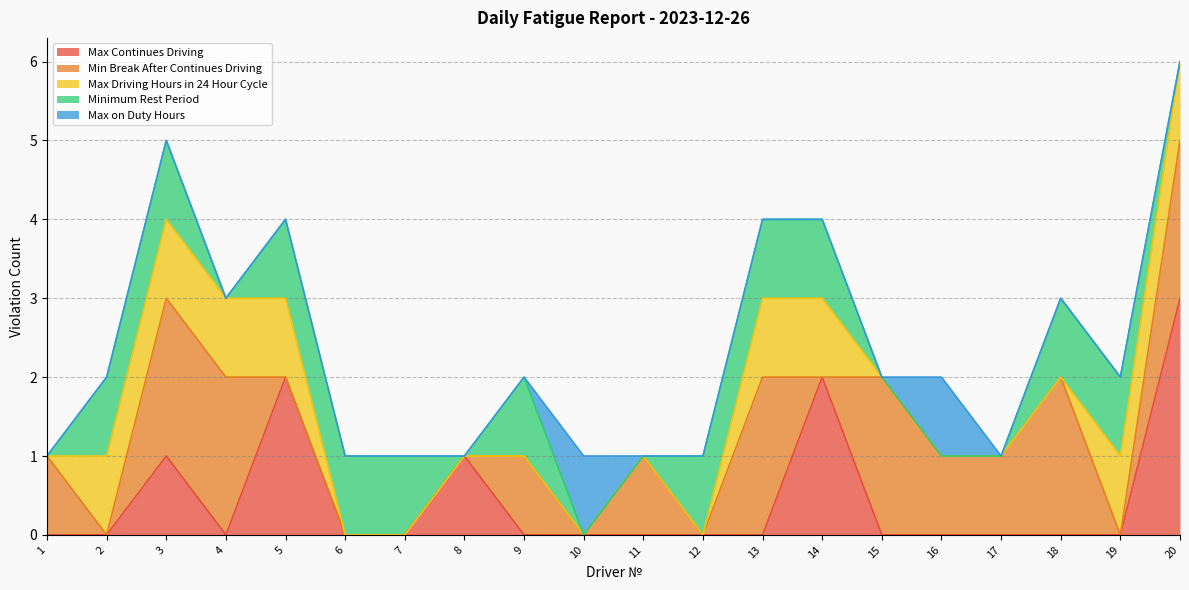

What are all the series names shown in the legend?

Max Continues Driving, Min Break After Continues Driving, Max Driving Hours in 24 Hour Cycle, Minimum Rest Period, Max on Duty Hours